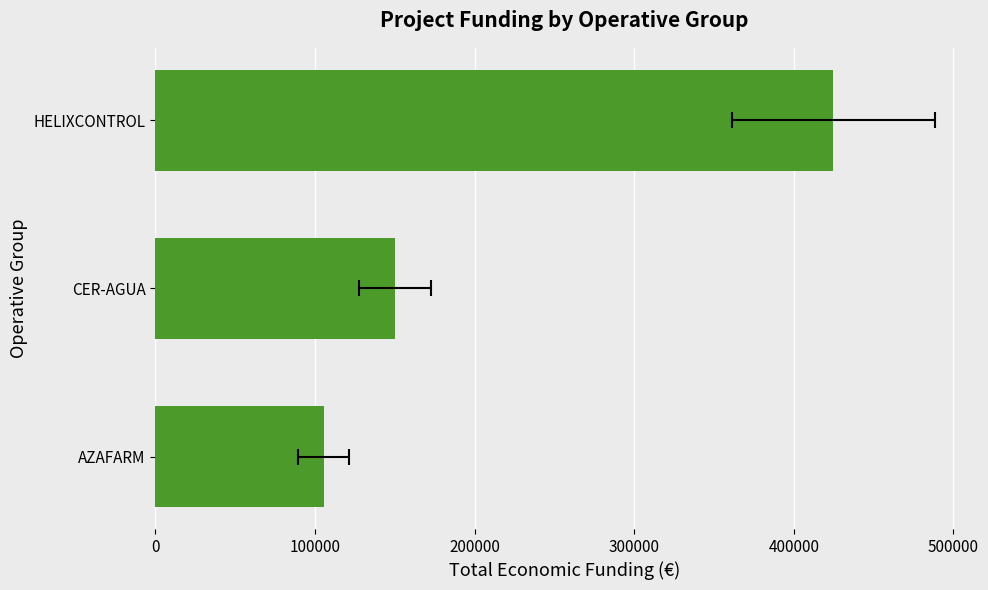

Which has a higher value, HELIXCONTROL or AZAFARM?

HELIXCONTROL